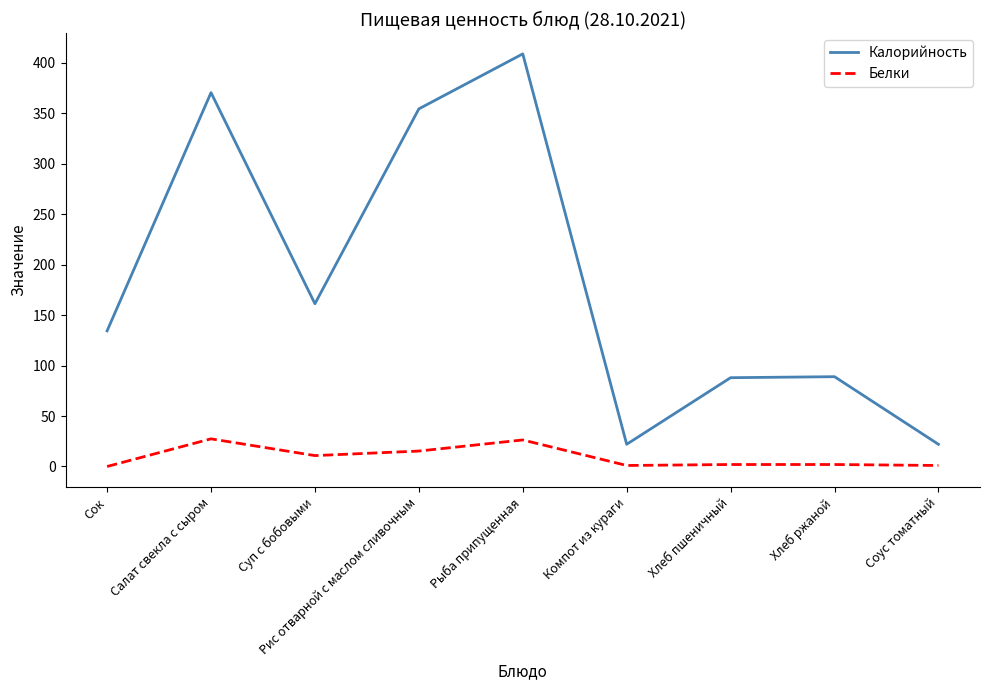

Rank the series by their average value, from lowest to highest.

Белки, Калорийность